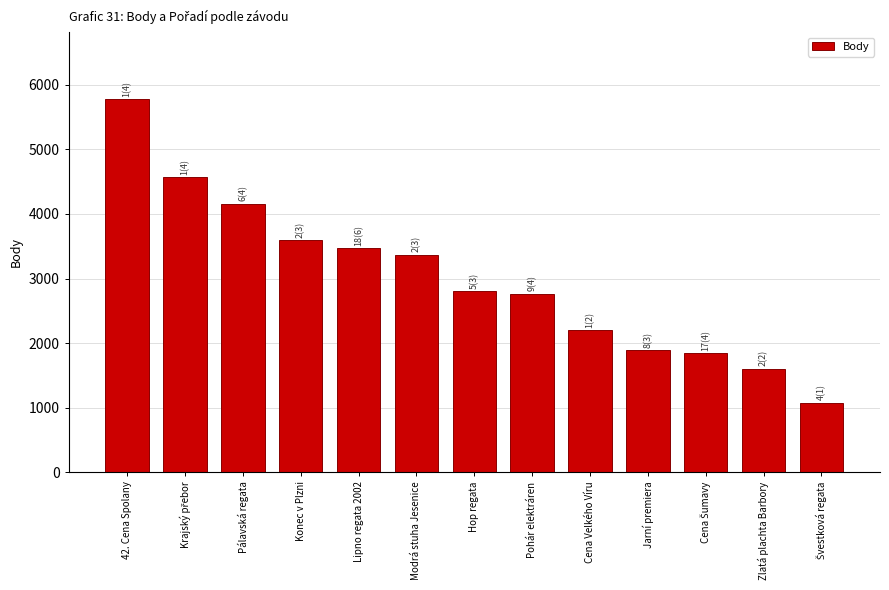

Which label corresponds to the largest value in the chart?

42. Cena Spolany